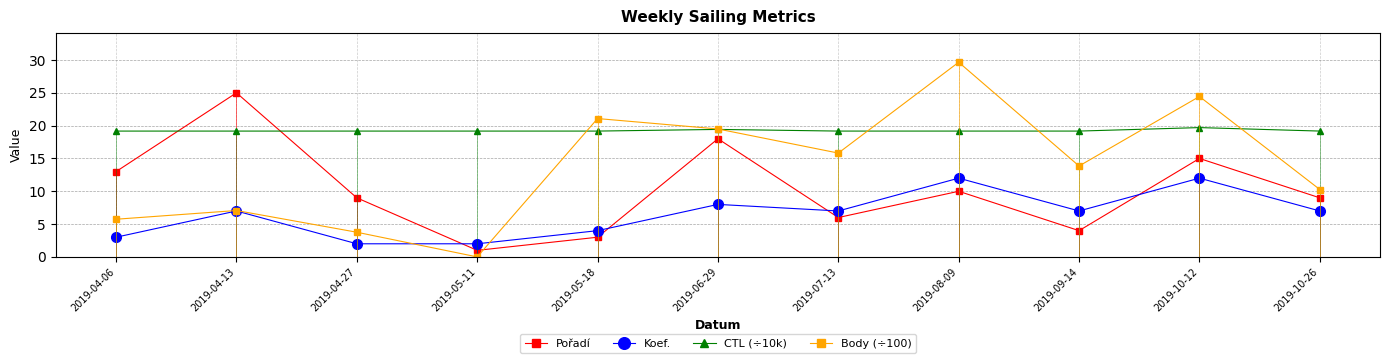

Which series has the largest total across all categories?

CTL (÷10k)